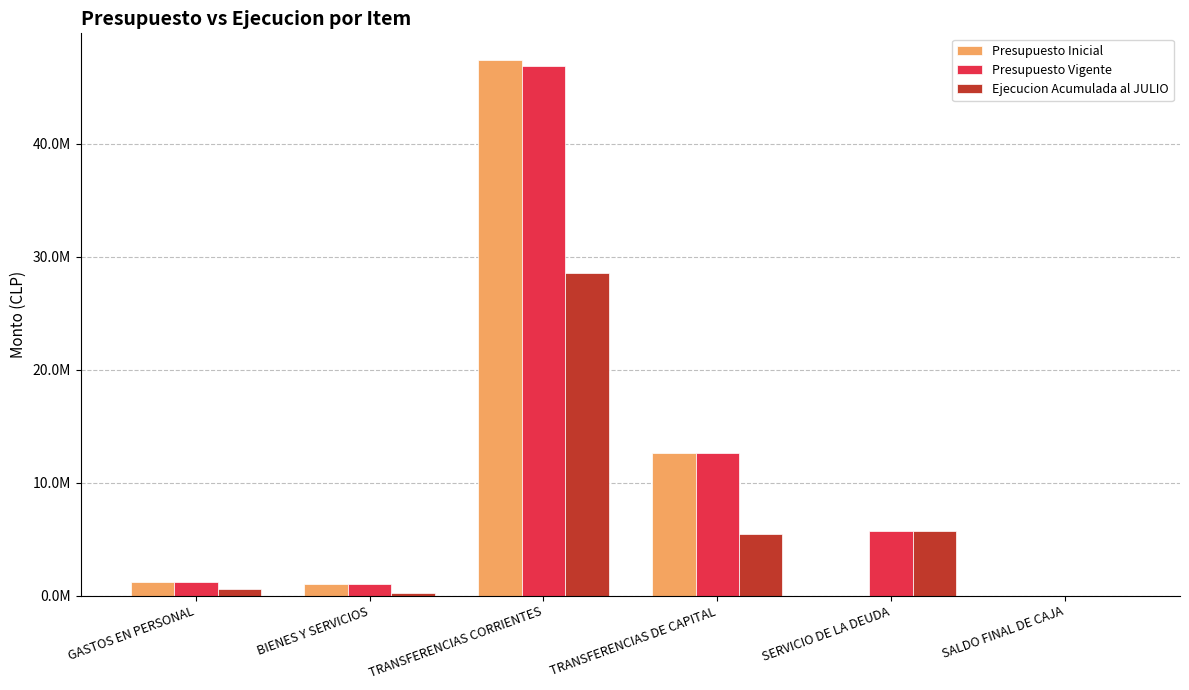

What is the difference between the Presupuesto Vigente values at SALDO FINAL DE CAJA and GASTOS EN PERSONAL?

1167215